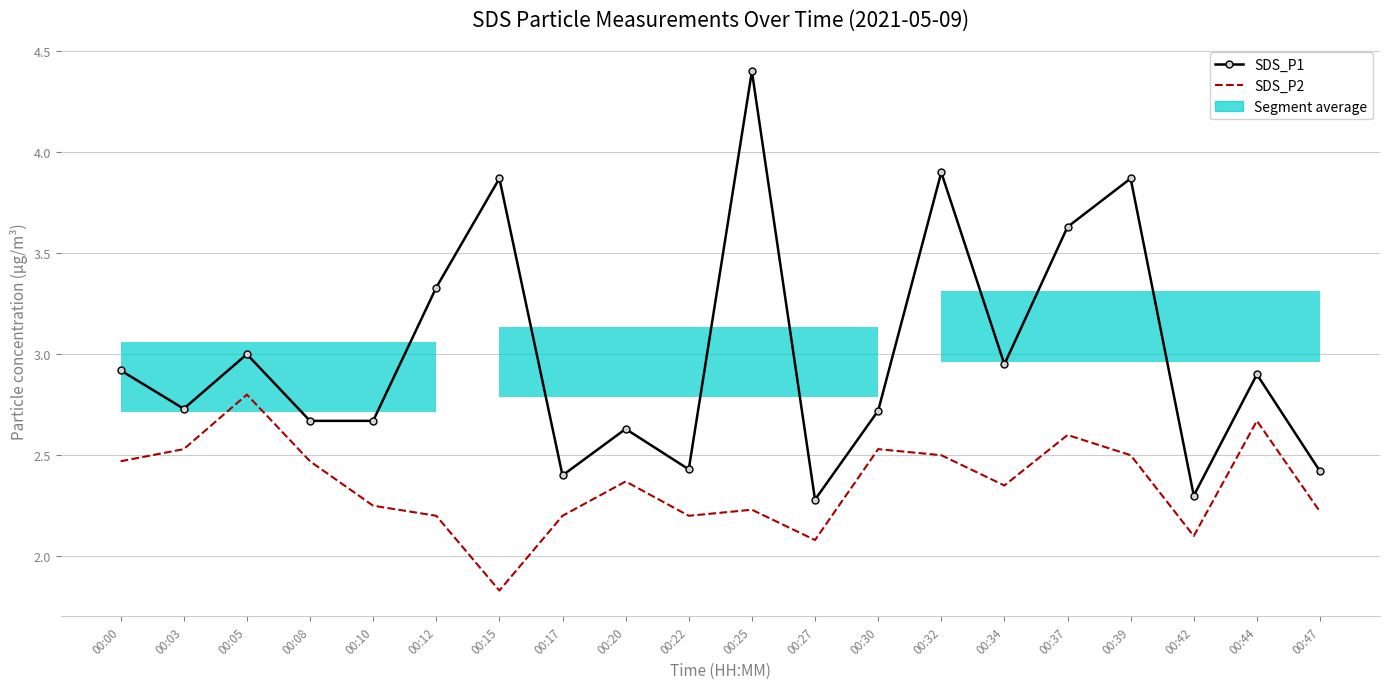

Which category has the lowest value in the SDS_P2 series?

00:15